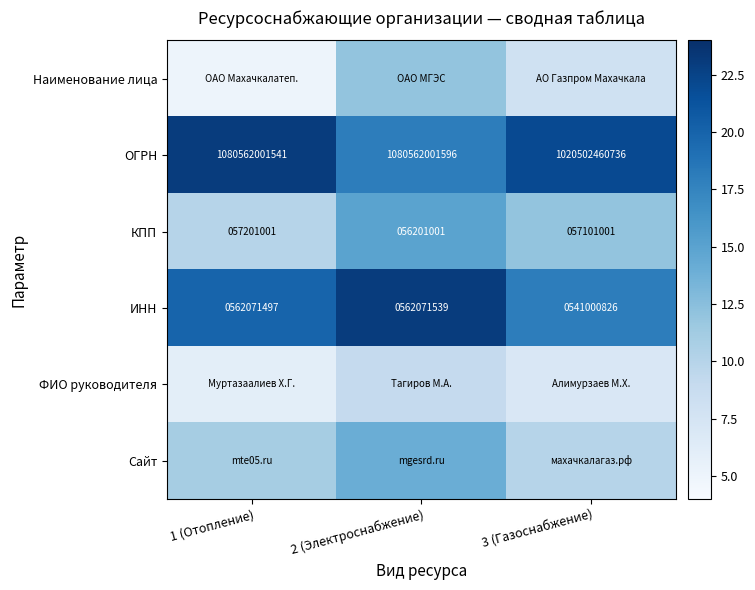

What is the spread (max minus min) of values at 1 (Отопление)?

18